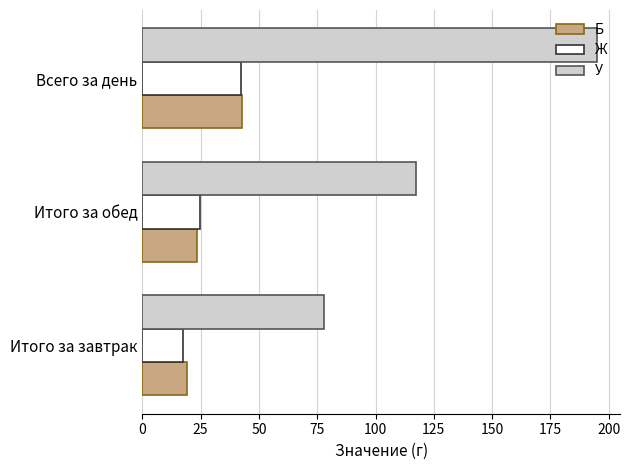

Which series changed the most between Итого за завтрак and Всего за день?

У